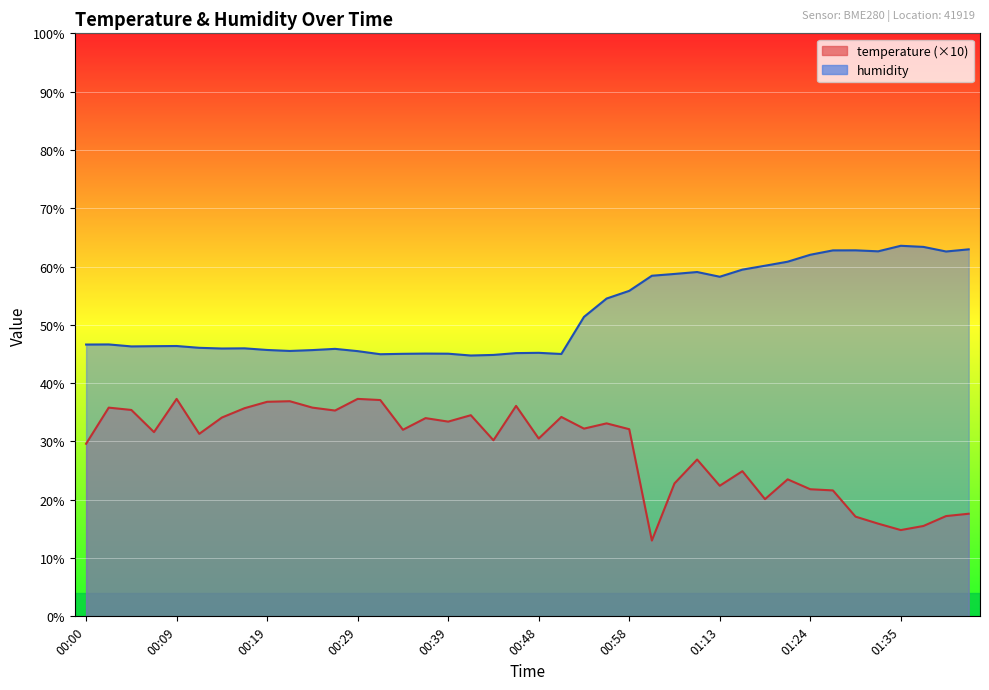

How many lines are shown in the chart?

2